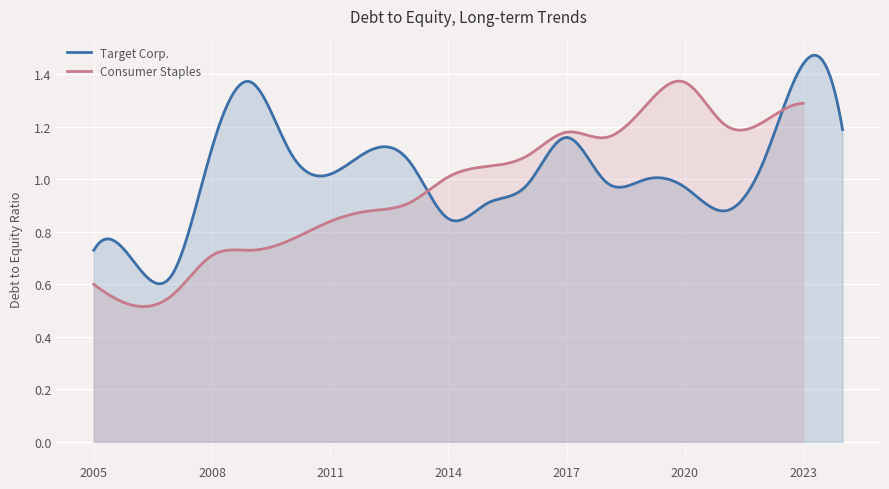

Which has a higher value, 2014 or 2005?

2014